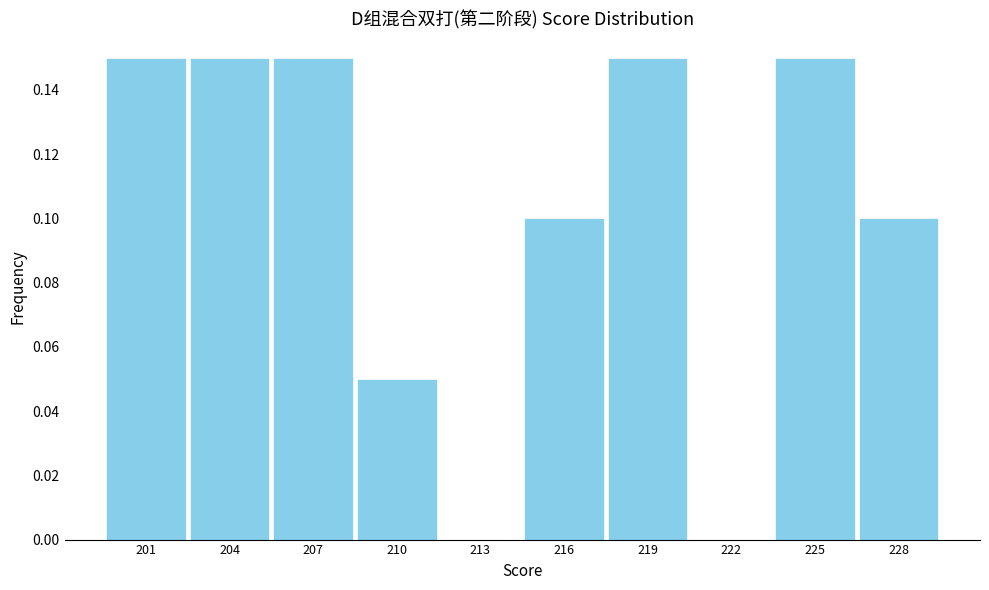

True or false: the data shows 0.0 at 222.

True